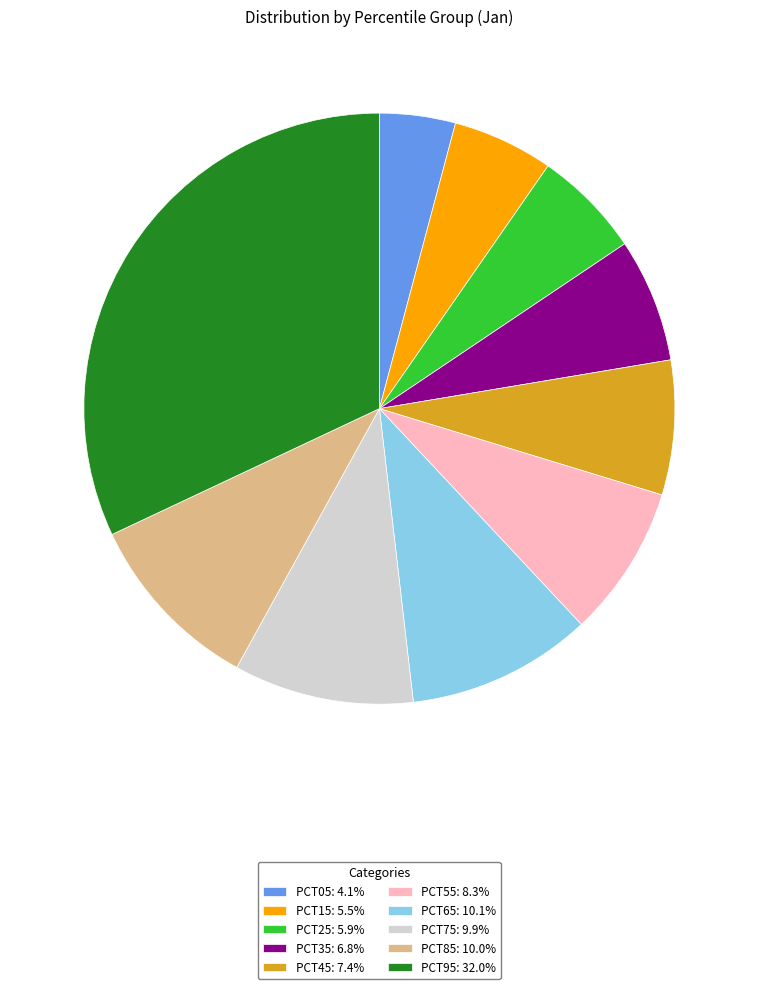

Combined, do PCT55: 8.3% and PCT35: 6.8% account for over 50%?

No